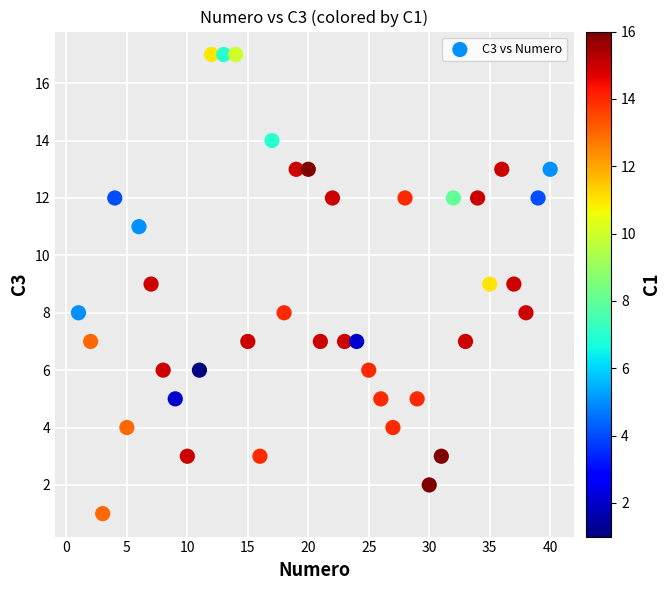

What is the range of X values (max minus min)?

39